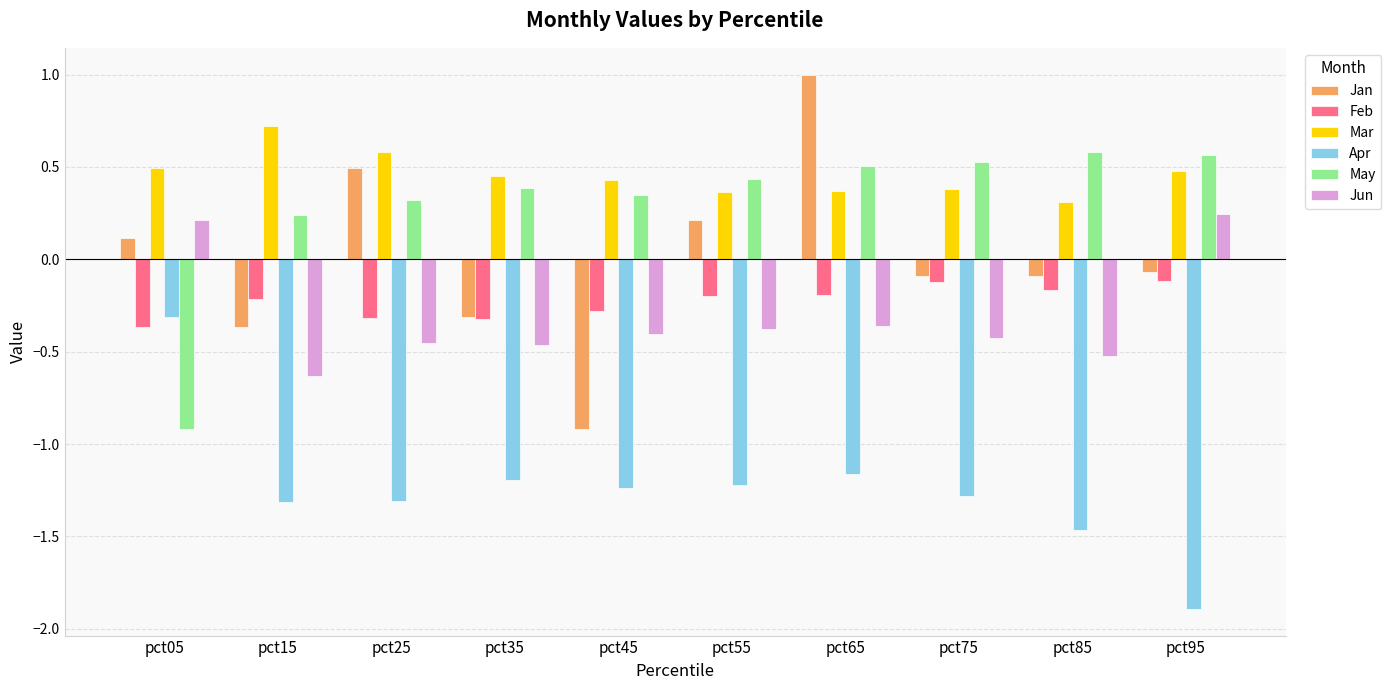

At pct15, list the series in order from smallest to largest.

Apr, Jun, Jan, Feb, May, Mar